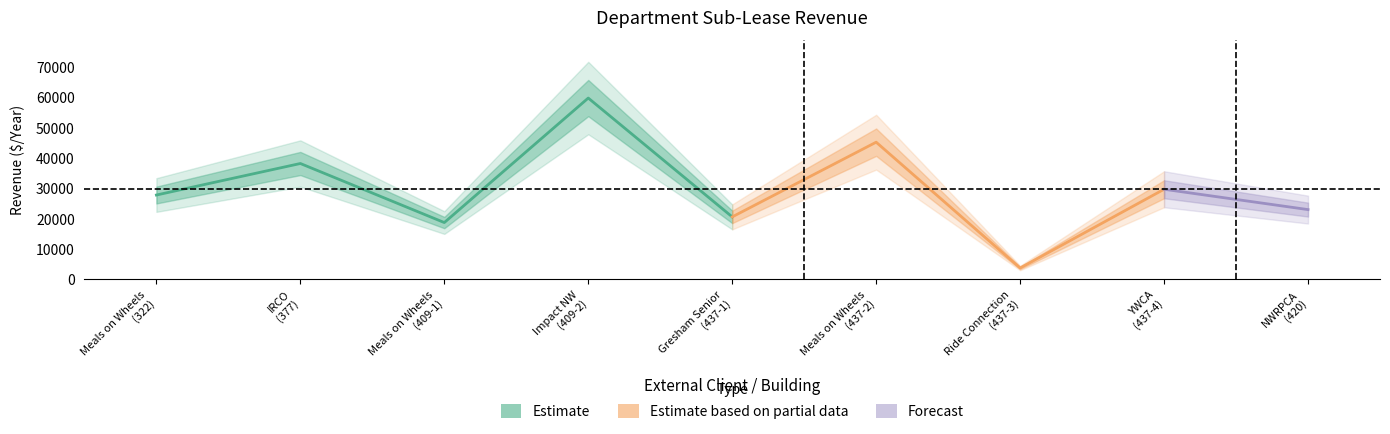

What is the ratio of the value at IRCO
(377) to the value at Meals on Wheels
(437-2)?

0.8